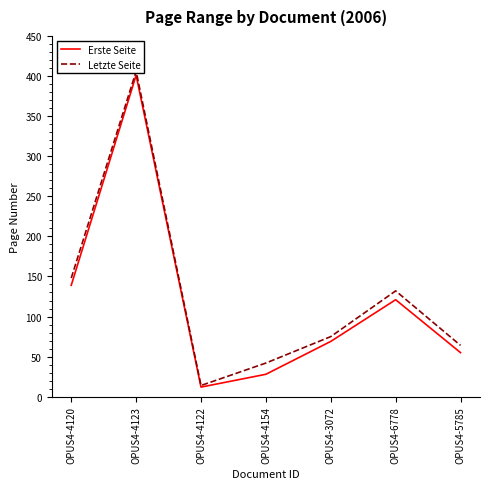

What is the maximum value shown in the chart?

406